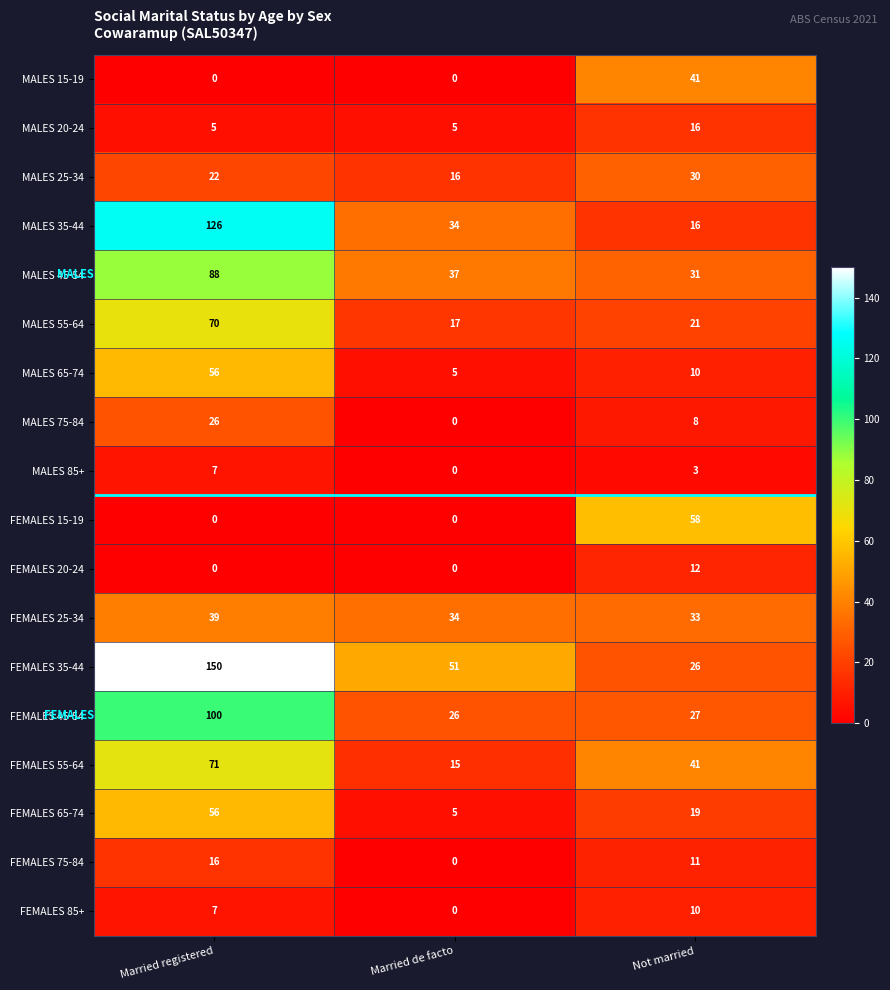

How many distinct data groups are displayed?

18